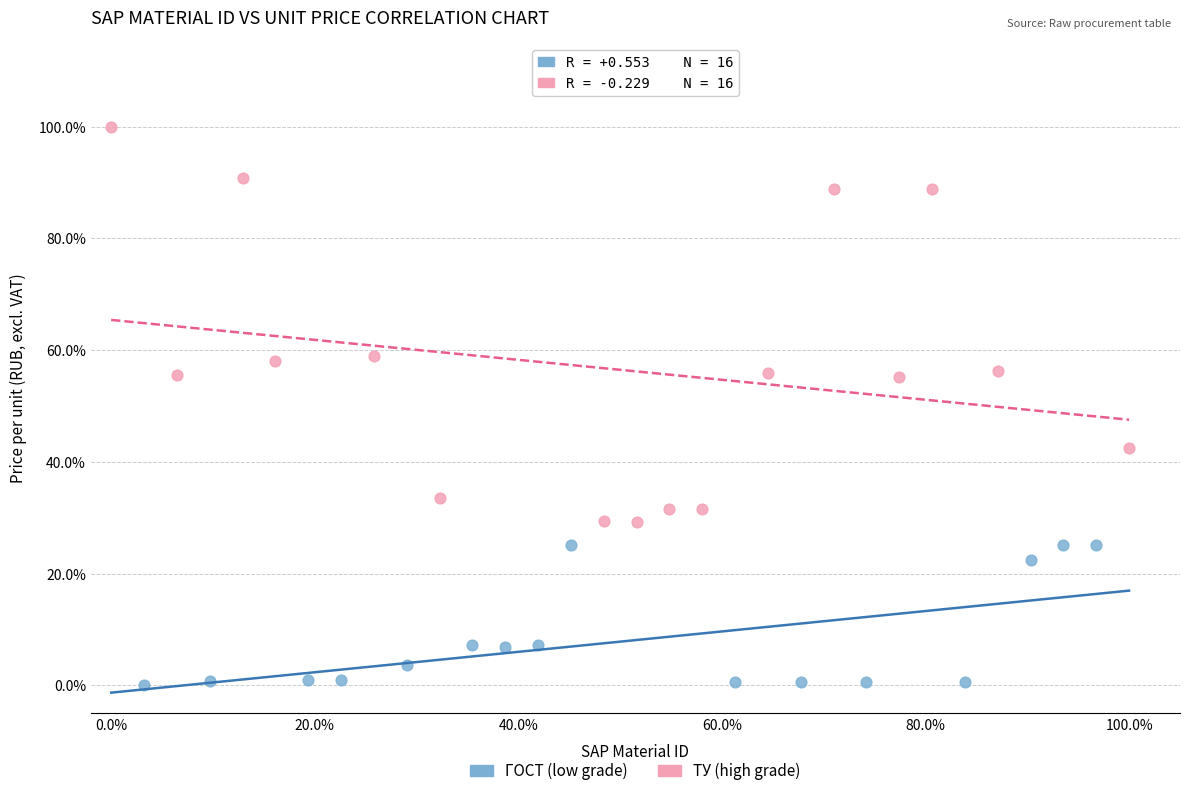

Which series reaches the minimum Y coordinate?

ГОСТ (low grade)